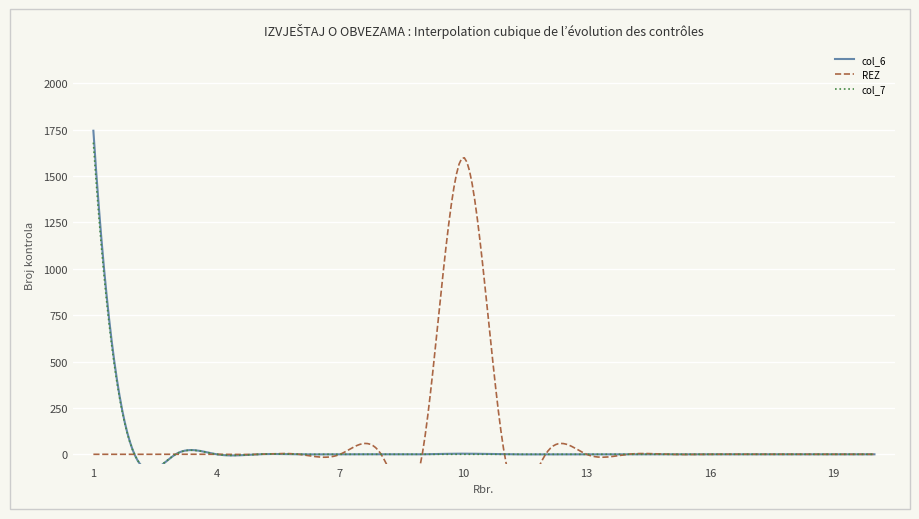

The value of REZ at 18 is 1. True or false?

False